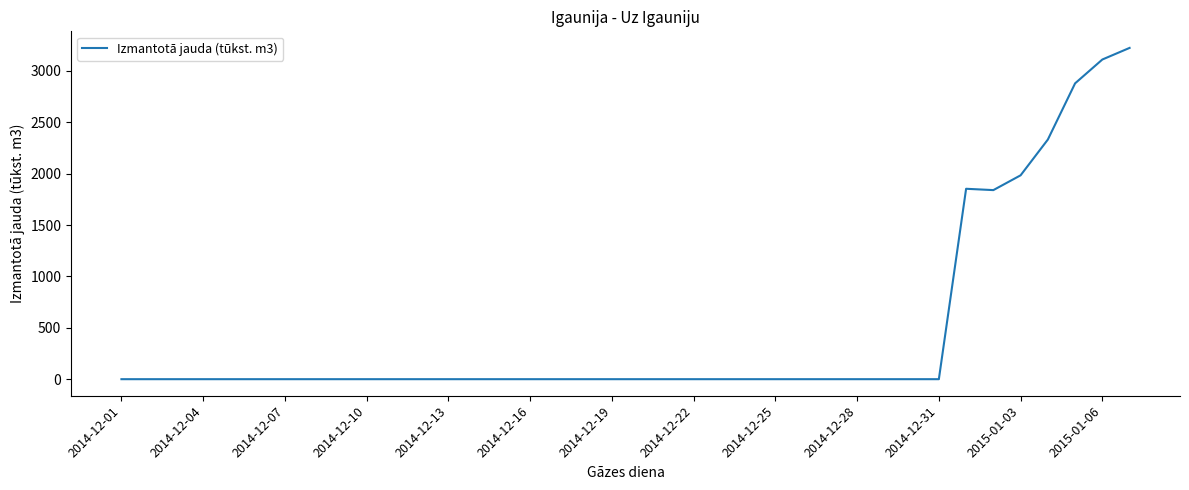

What is the greatest value displayed?

3224